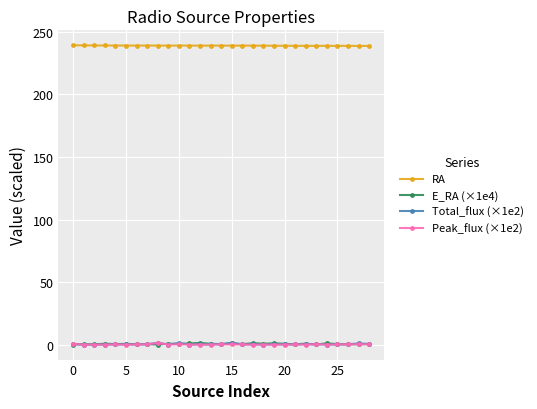

At how many categories does at least one series exceed 223?

29